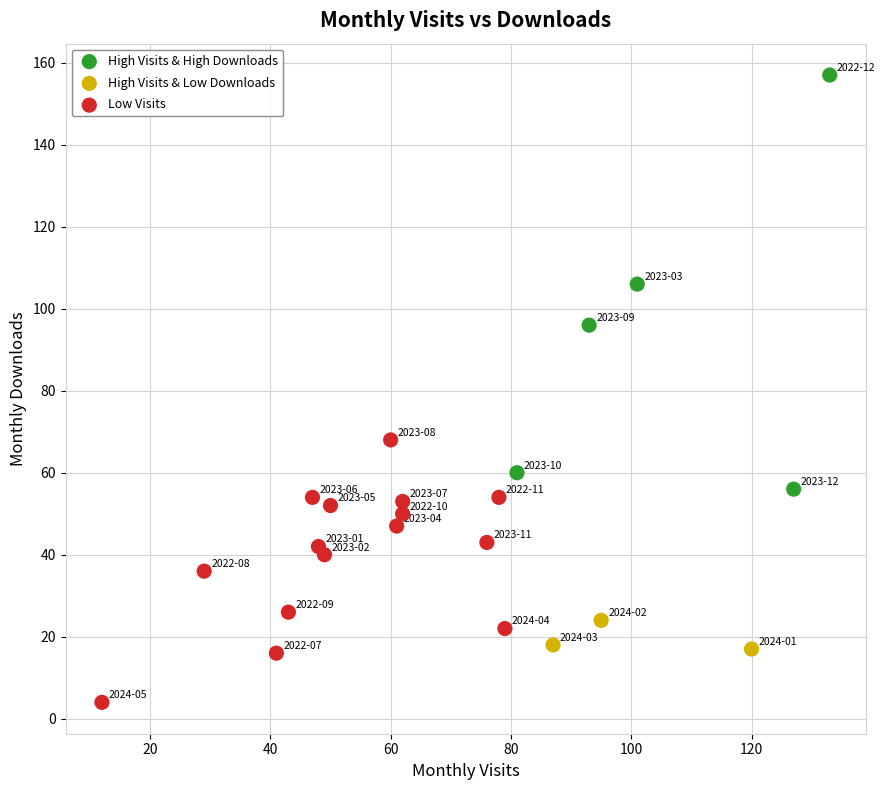

Which series has the largest Y range (max minus min)?

High Visits & High Downloads